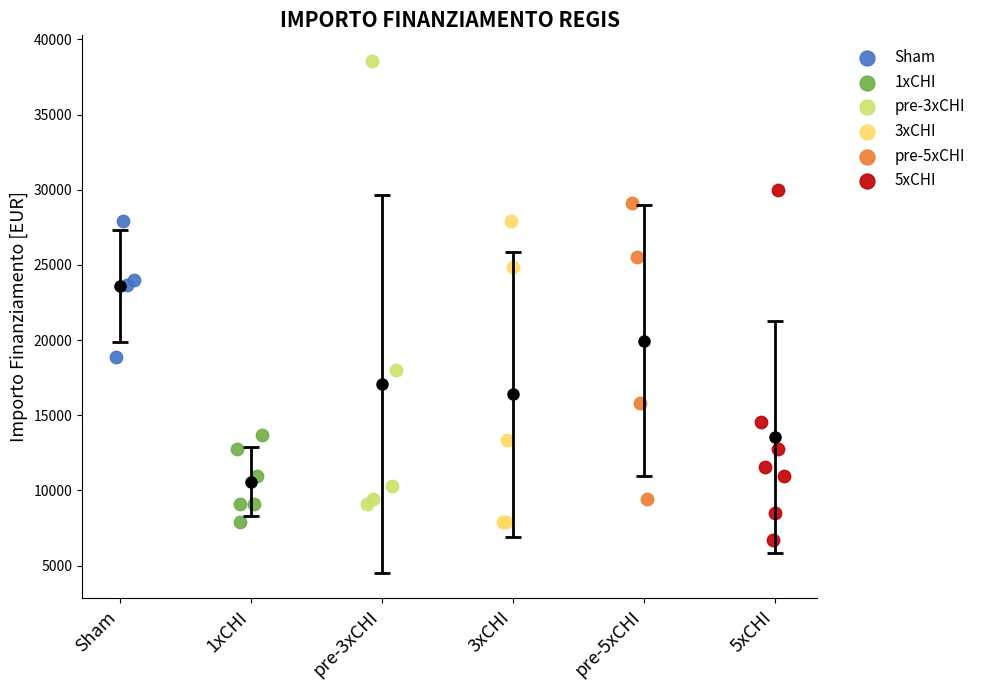

Which series reaches the minimum Y coordinate?

5xCHI